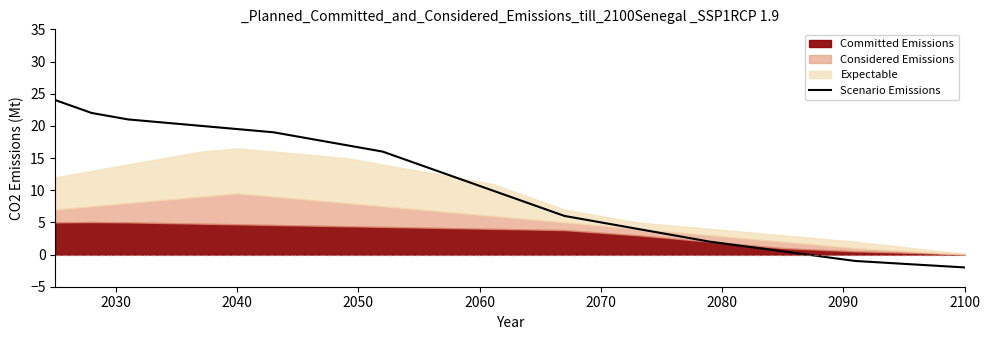

How many values are below 16?

10